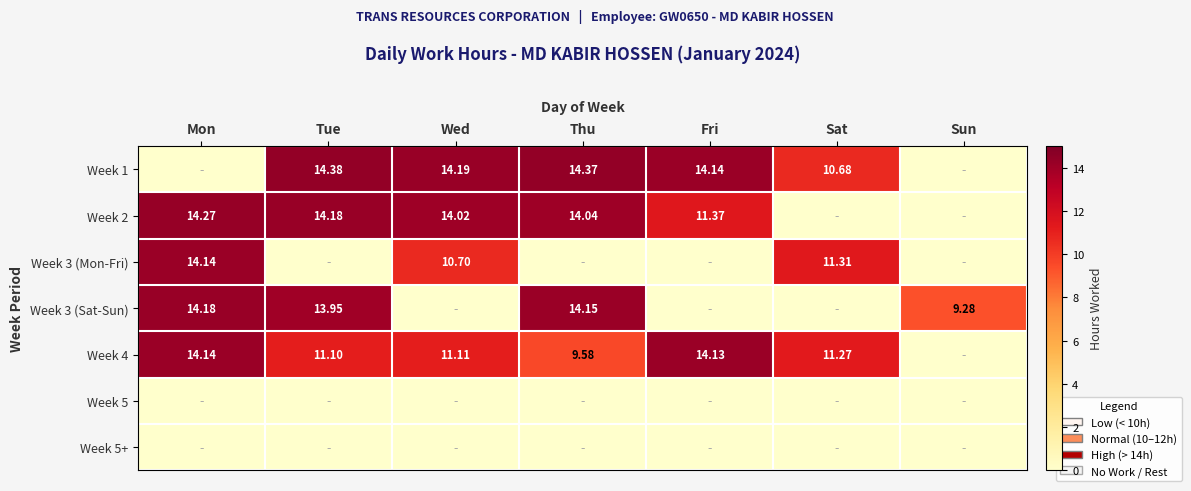

List the labels in order of Week 3 (Mon-Fri) value, largest first.

Mon, Sat, Wed, Tue, Thu, Fri, Sun